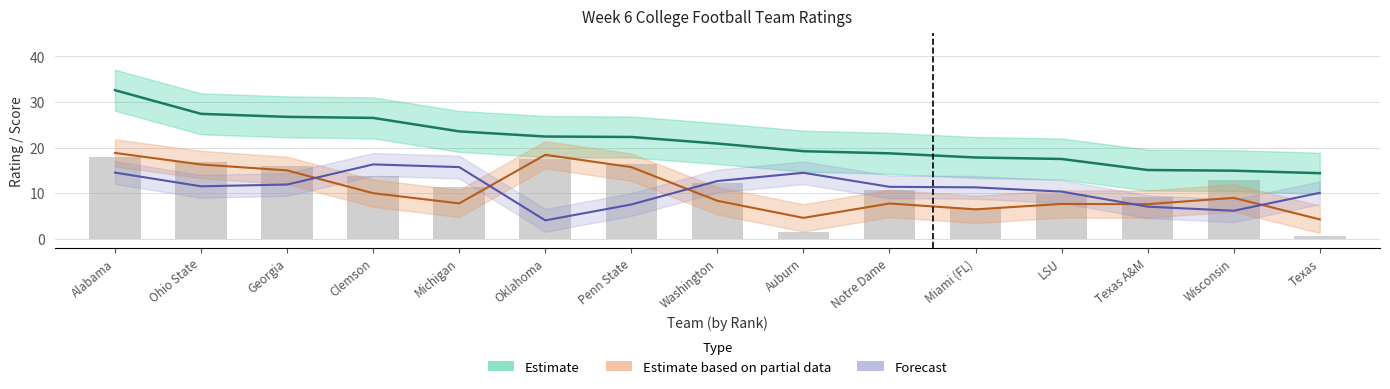

What is the label of the 4th bar from the right?

LSU